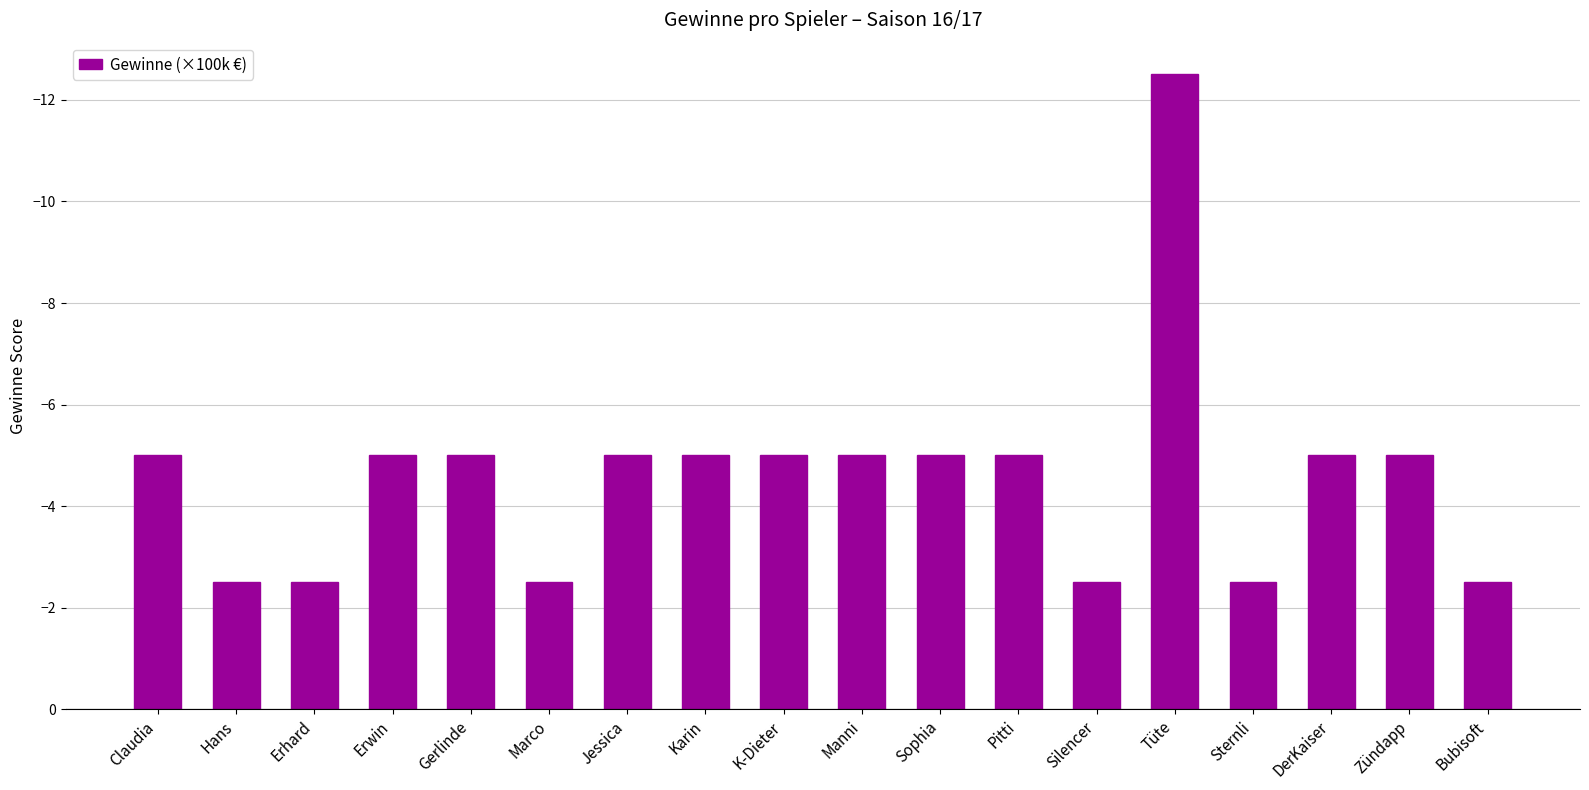

Reading right to left, what are all the values shown in this chart?

Bubisoft=-2.5	Zündapp=-5.0	DerKaiser=-5.0	Sternli=-2.5	Tüte=-12.5	Silencer=-2.5	Pitti=-5.0	Sophia=-5.0	Manni=-5.0	K-Dieter=-5.0	Karin=-5.0	Jessica=-5.0	Marco=-2.5	Gerlinde=-5.0	Erwin=-5.0	Erhard=-2.5	Hans=-2.5	Claudia=-5.0